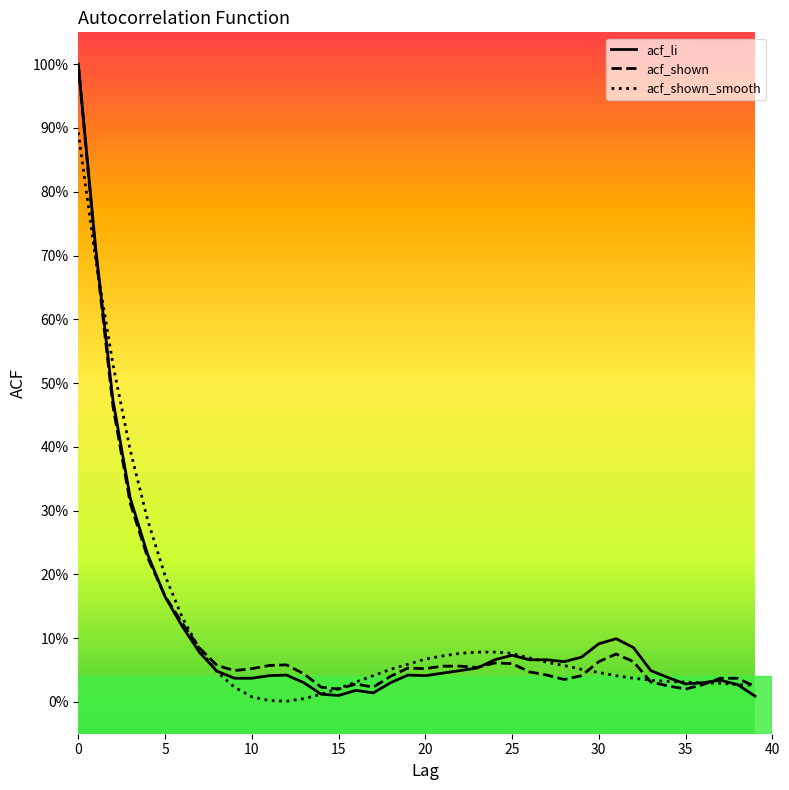

In acf_li, how many points are lower than both neighbors (excluding endpoints)?

5